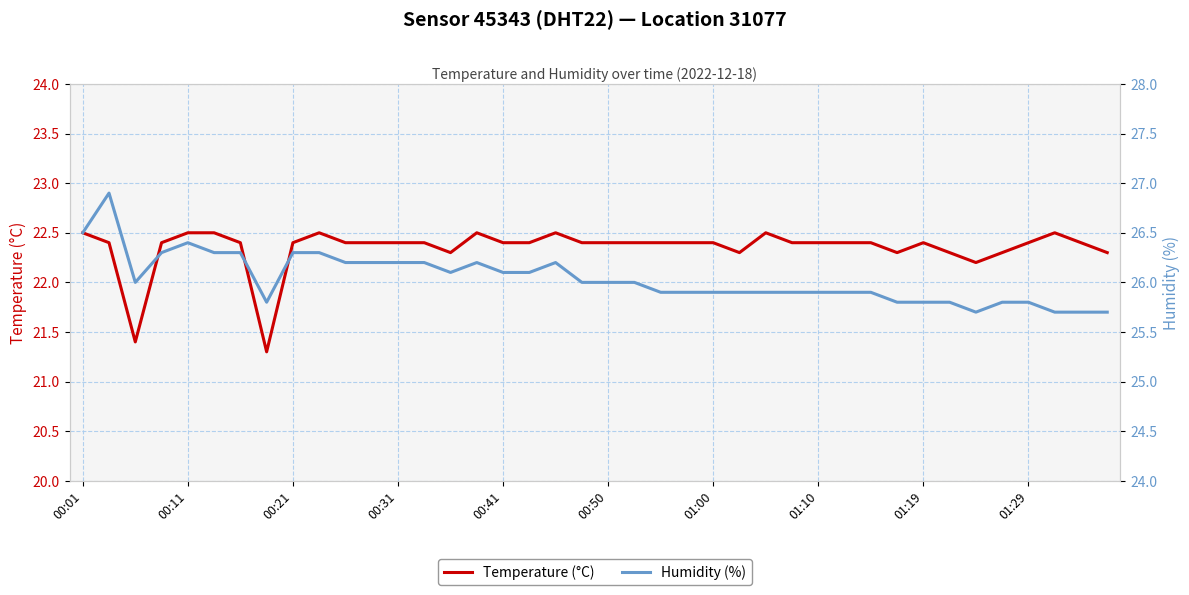

What is the sum of the temperature values at 17 and 18?

44.9